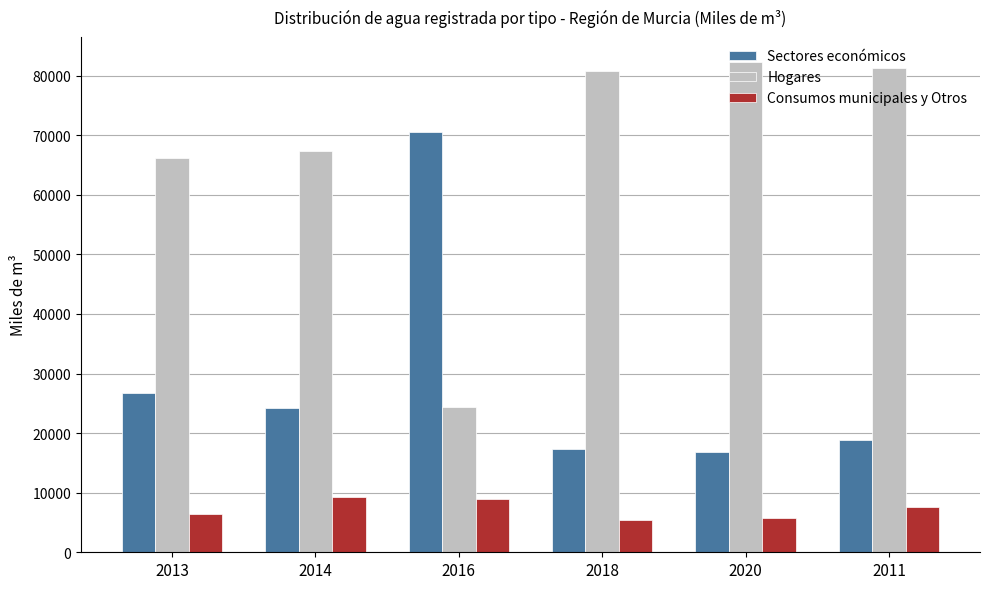

Is it true that Consumos municipales y Otros equals 7522 at 2011?

True